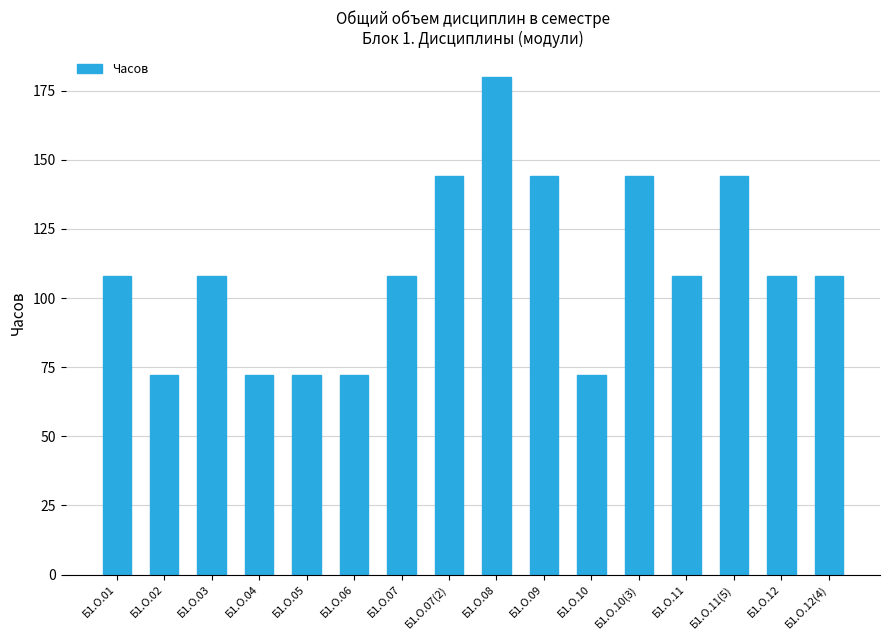

What position from the left is Б1.О.08?

9